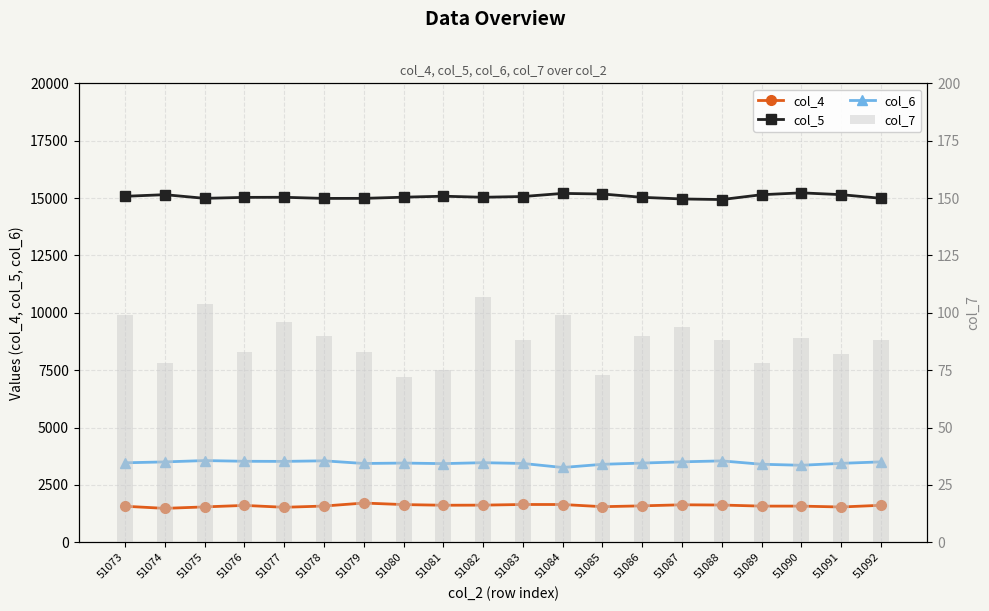

Which category has the lowest value across all series?

51080